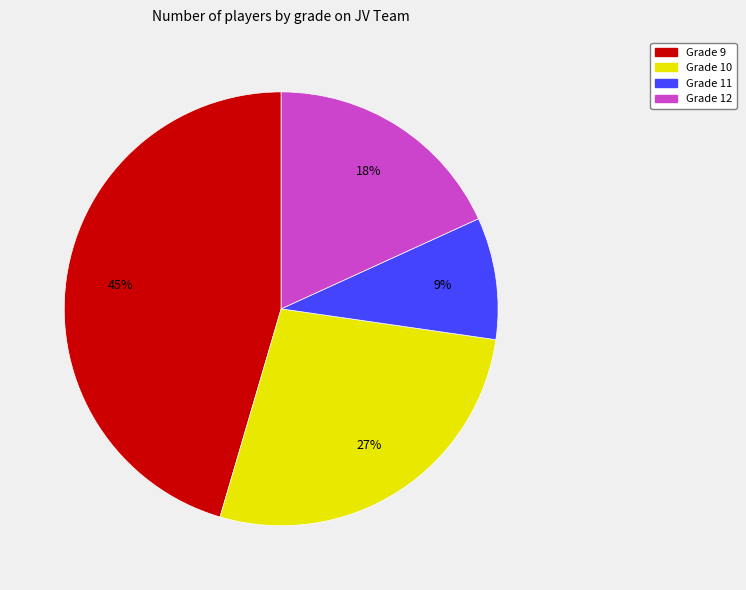

To the nearest percent, what is the difference between the largest and smallest slice percentages?

36%